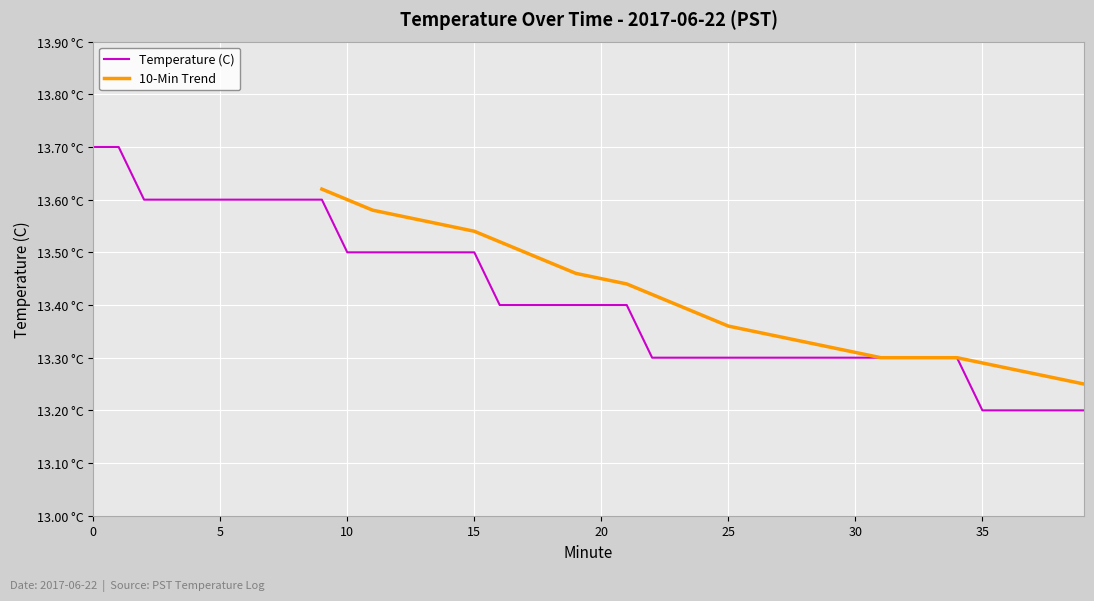

What is the change in value from 9 to 14?

-0.1